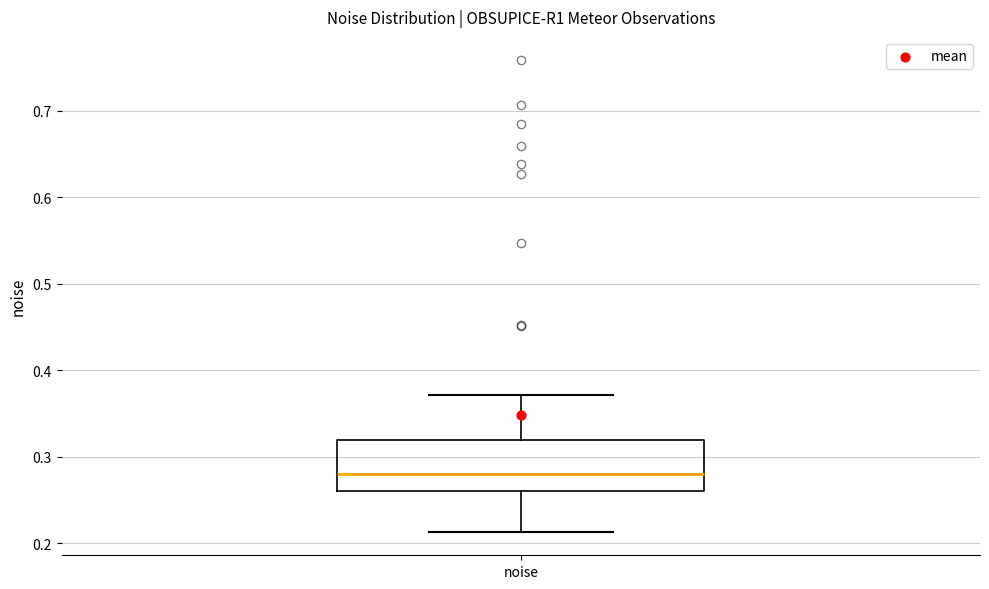

Read this box plot against the y-axis: the position of the median line, the range covered by the box, and the ends of both whiskers. The values are not printed on the chart, so give them approximately, as read against the axis.

median 0.28, box 0.26 to 0.32, whiskers 0.21 to 0.37